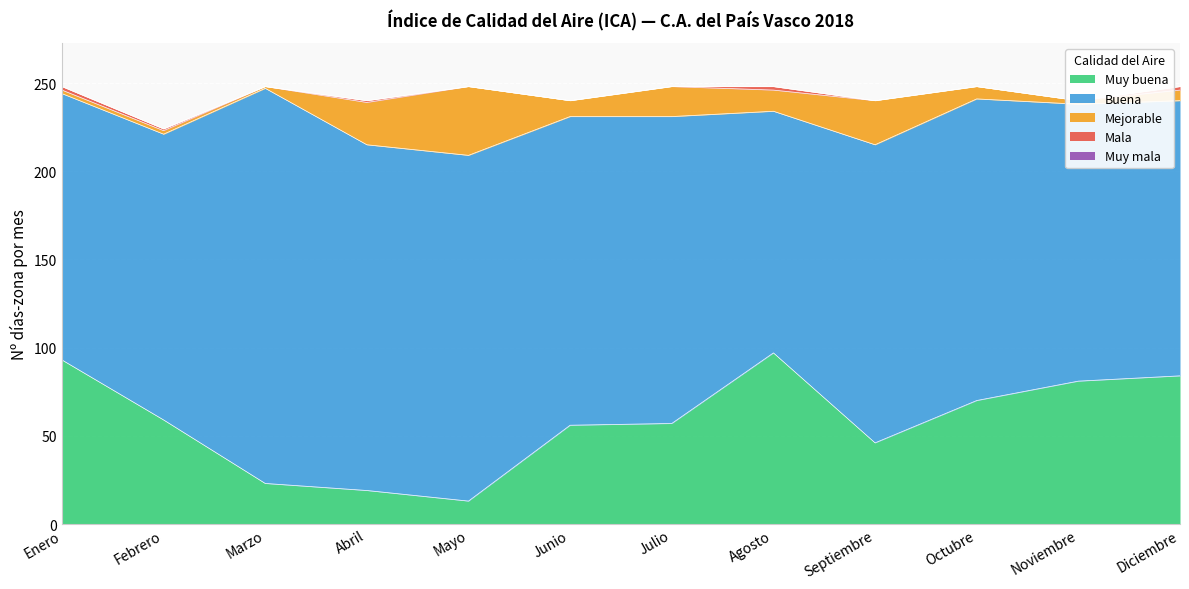

Reading left to right, list all the values displayed in this chart.

Muy buena: Enero=93	Febrero=59	Marzo=23	Abril=19	Mayo=13	Junio=56	Julio=57	Agosto=97	Septiembre=46	Octubre=70	Noviembre=81	Diciembre=84
Buena: Enero=151	Febrero=162	Marzo=224	Abril=196	Mayo=196	Junio=175	Julio=174	Agosto=137	Septiembre=169	Octubre=171	Noviembre=157	Diciembre=156
Mejorable: Enero=2	Febrero=2	Marzo=1	Abril=24	Mayo=39	Junio=9	Julio=17	Agosto=12	Septiembre=25	Octubre=7	Noviembre=2	Diciembre=6
Mala: Enero=2	Febrero=1	Marzo=0	Abril=1	Mayo=0	Junio=0	Julio=0	Agosto=2	Septiembre=0	Octubre=0	Noviembre=0	Diciembre=2
Muy mala: Enero=0	Febrero=0	Marzo=0	Abril=0	Mayo=0	Junio=0	Julio=0	Agosto=0	Septiembre=0	Octubre=0	Noviembre=0	Diciembre=0